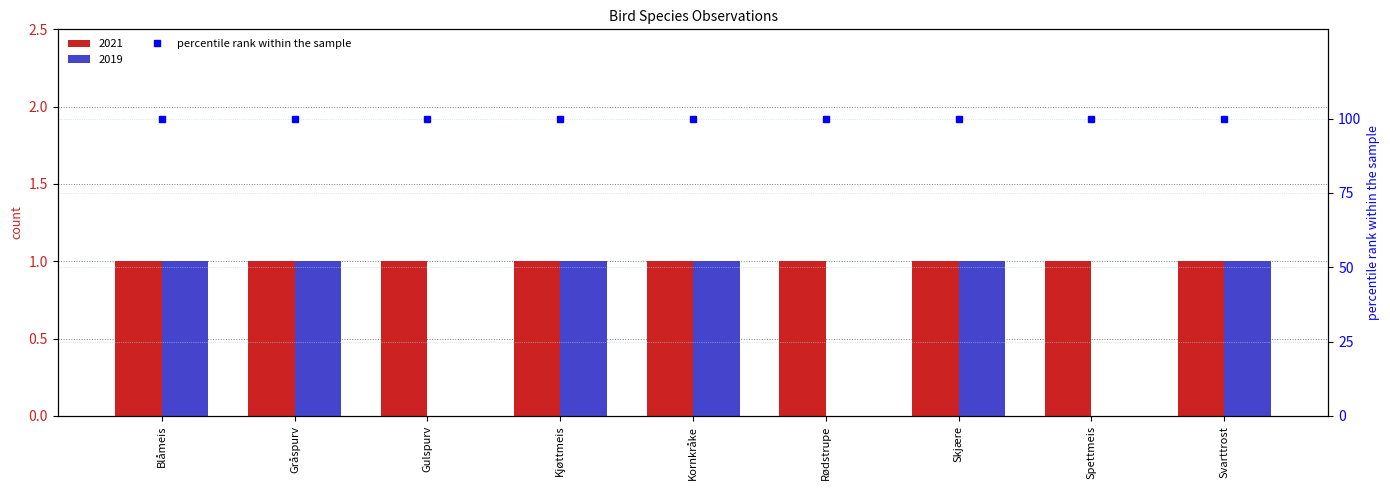

What is the sum of the values at Gulspurv and Skjære?

1